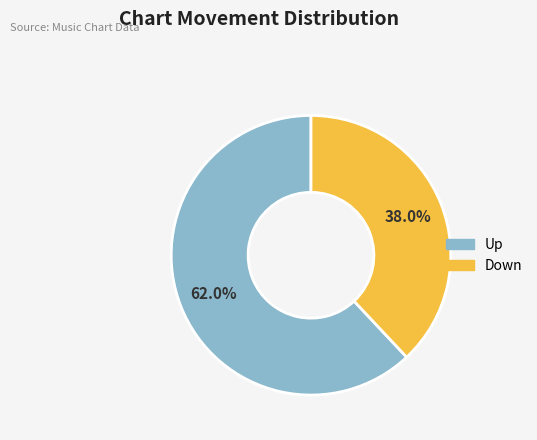

Approximately how many times larger is the value at Down compared to Up?

0.6